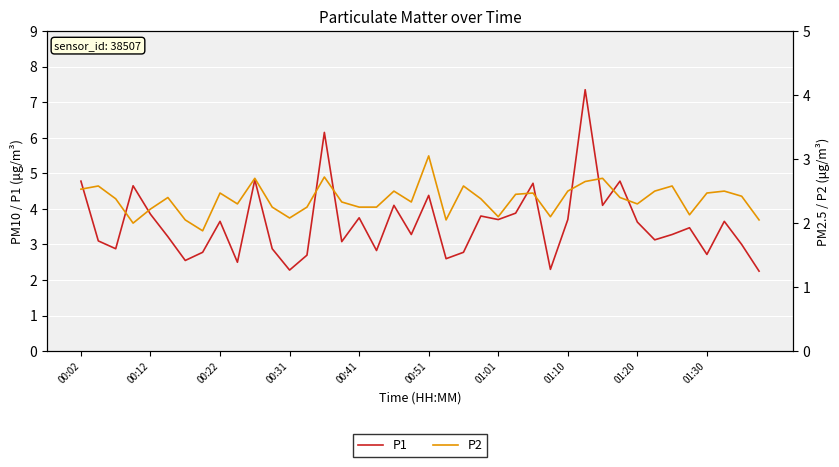

What is the average value of the P1 series?

3.6